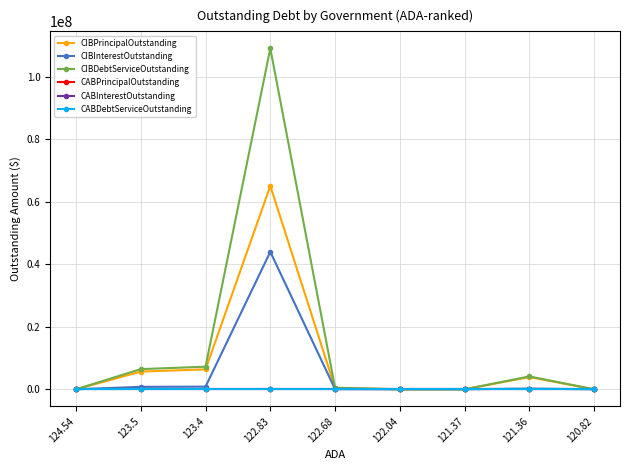

Is this an area chart (filled region under the line)?

No